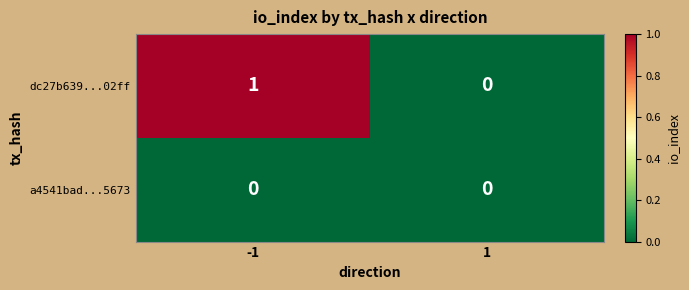

Which series has the largest total across all categories?

dc27b639...02ff